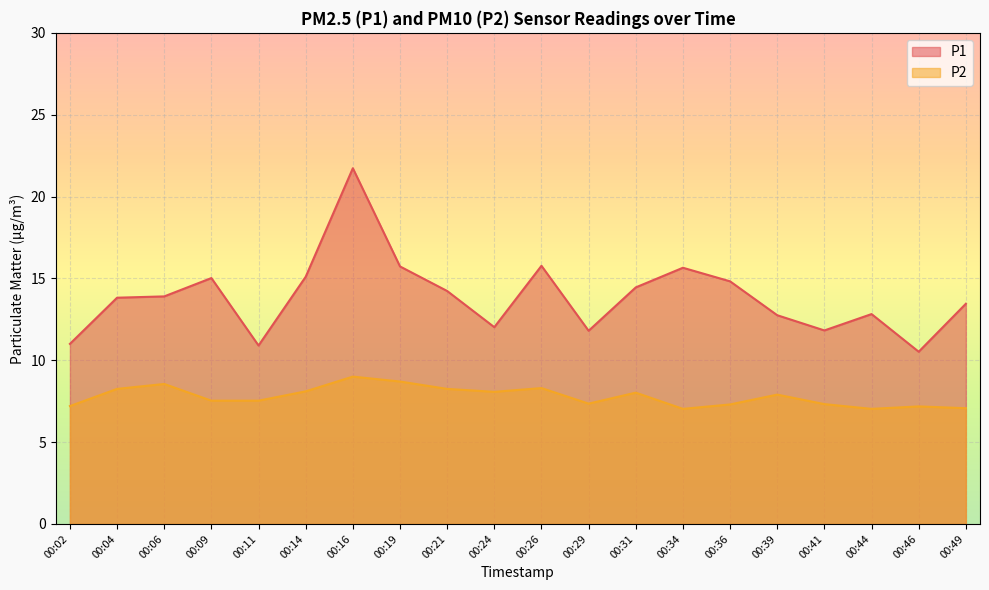

Which series changed the most between 00:09 and 00:24?

P1